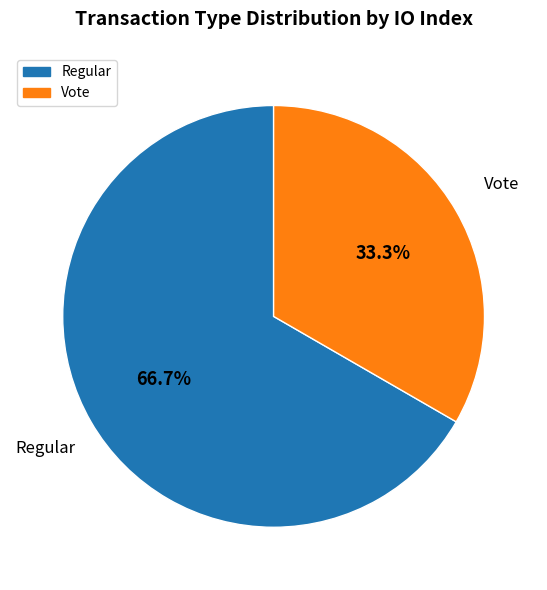

How many segments does this pie chart have?

2